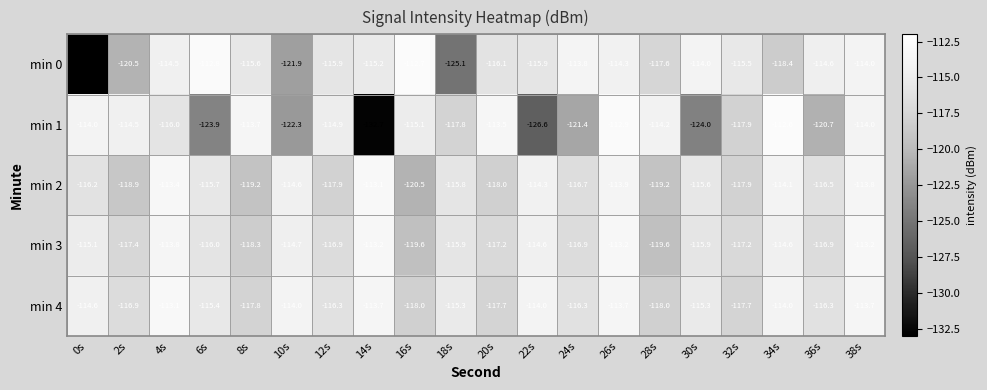

Which series has the largest range (max minus min)?

min 0